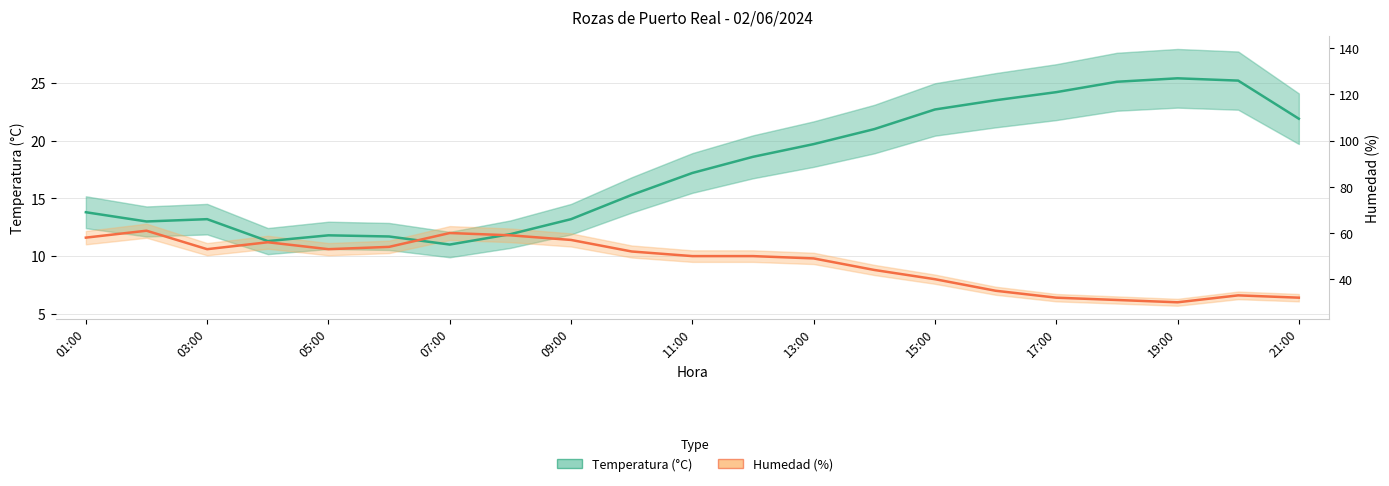

Between 19:00 and 21:00, which series saw the biggest shift?

Temperatura (C)